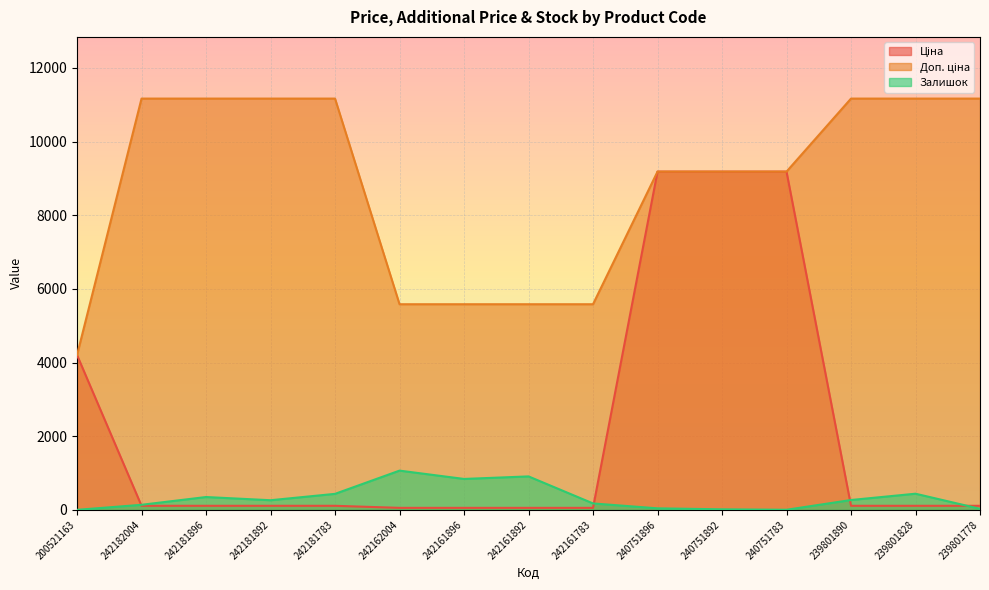

At which label does Залишок first exceed 263?

242181896